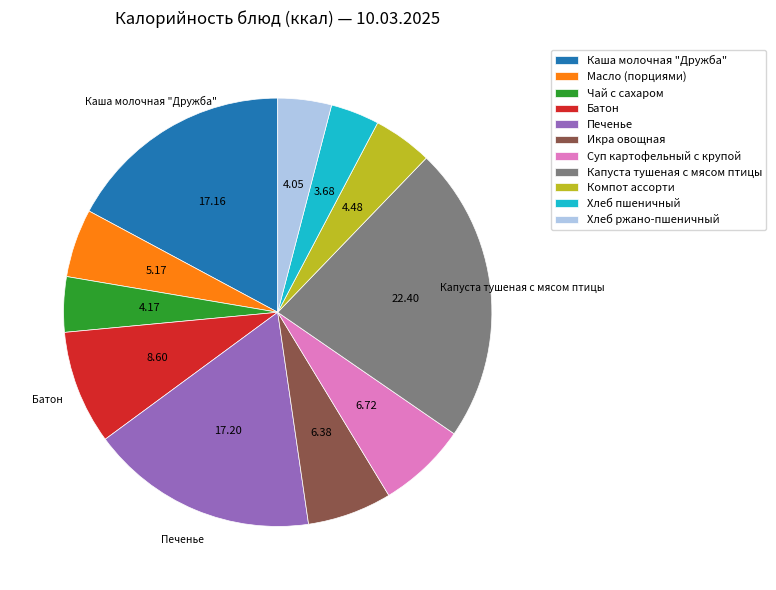

Is it true that Печенье is 26% of the pie?

False